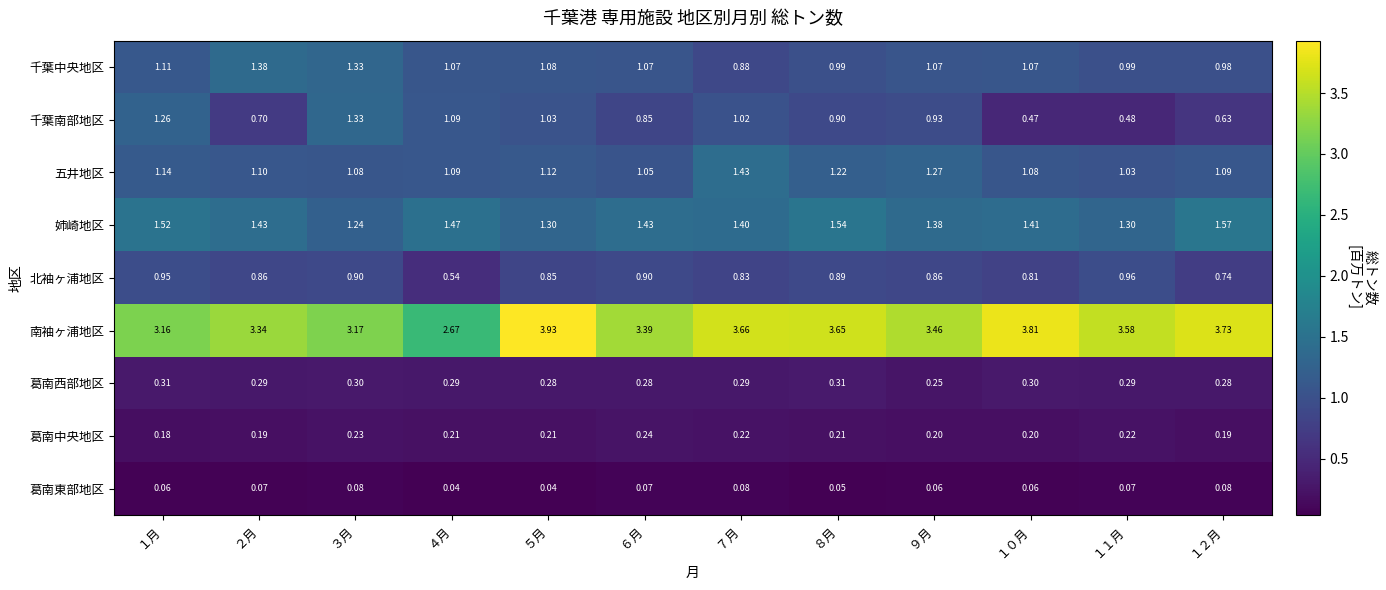

Between ５月 and ８月, which series saw the biggest shift?

南袖ヶ浦地区